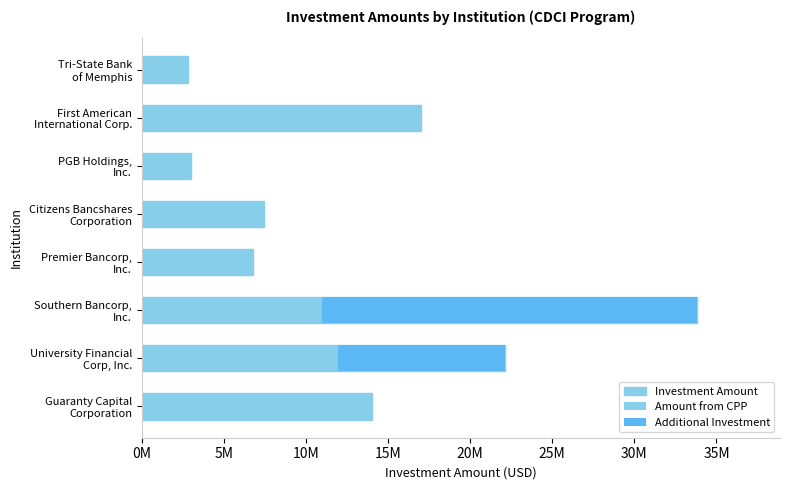

Which series changed the most between Guaranty Capital Corporation and PGB Holdings, Inc.?

Investment Amount